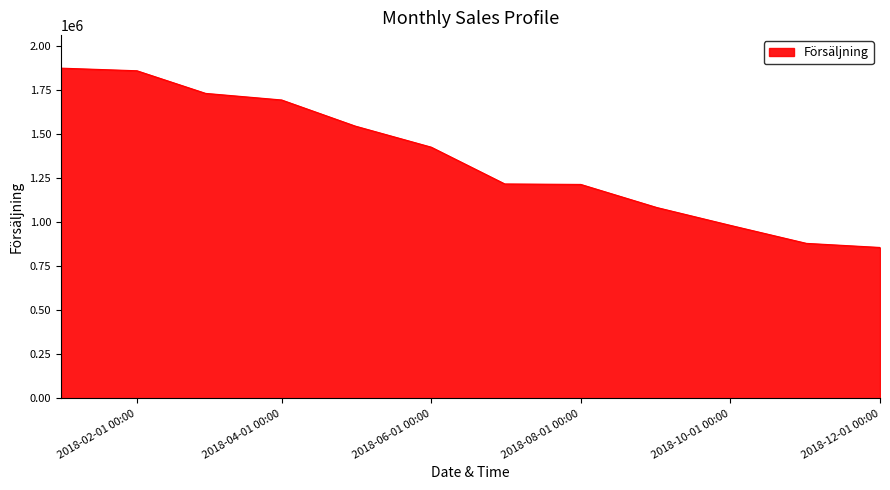

What is the maximum value shown in the chart?

1874005.3